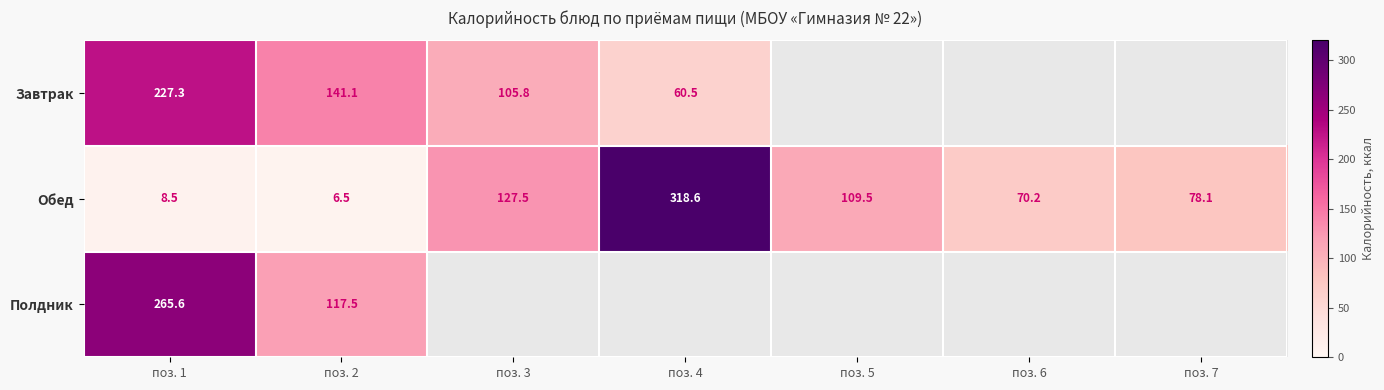

Which label corresponds to the smallest value in the chart?

поз. 2